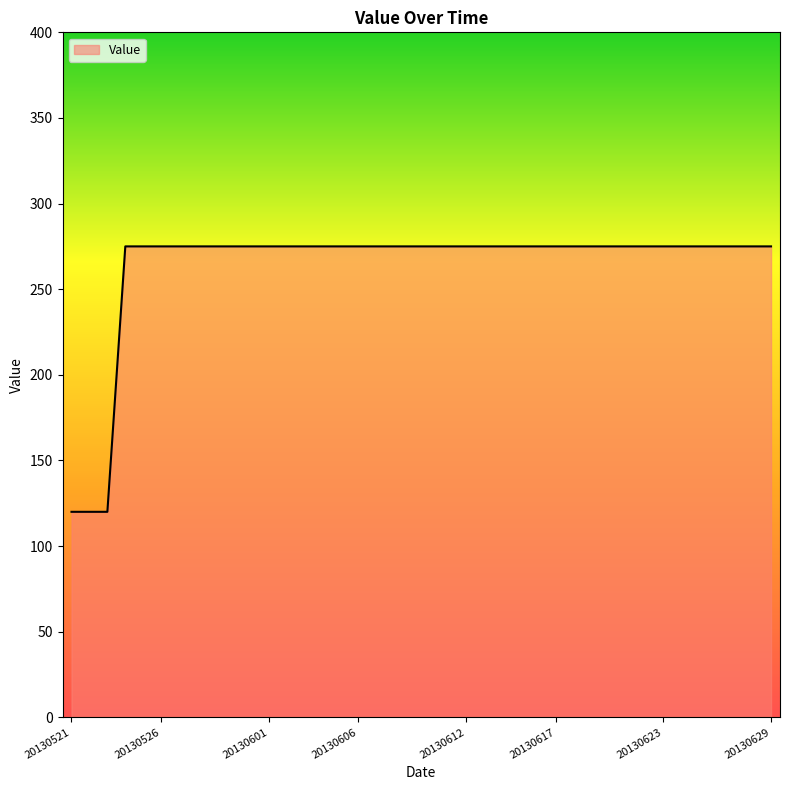

What is the greatest value displayed?

275